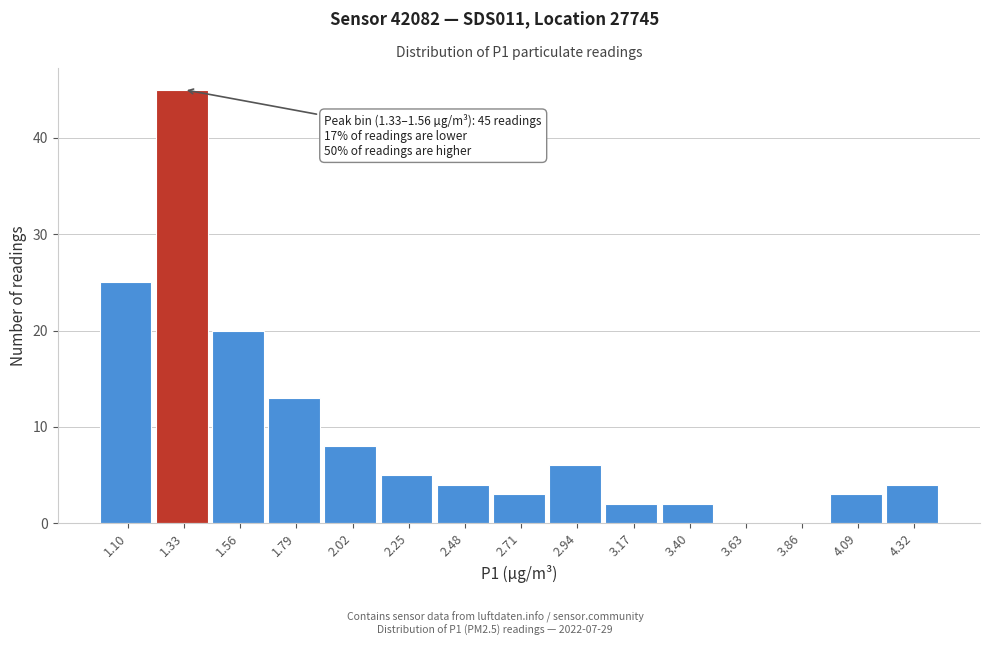

Reading left to right, transcribe all the data shown in this chart.

1.10=25	1.33=45	1.56=20	1.79=13	2.02=8	2.25=5	2.48=4	2.71=3	2.94=6	3.17=2	3.40=2	3.63=0	3.86=0	4.09=3	4.32=4